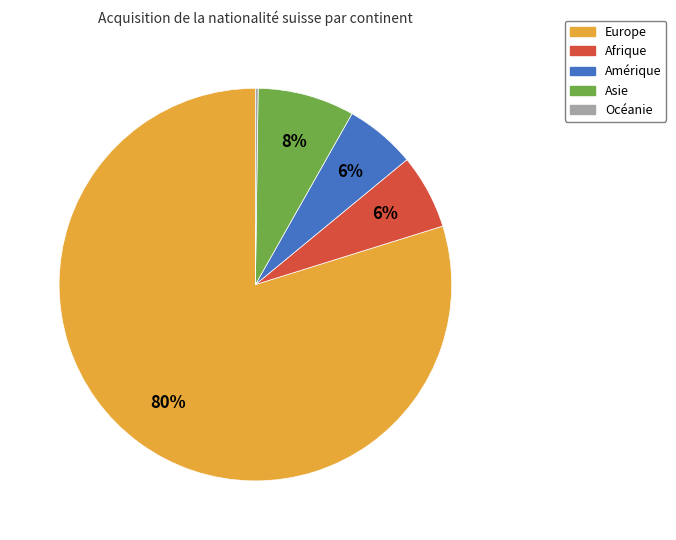

To the nearest percent, what percentage of the pie is Afrique?

6%